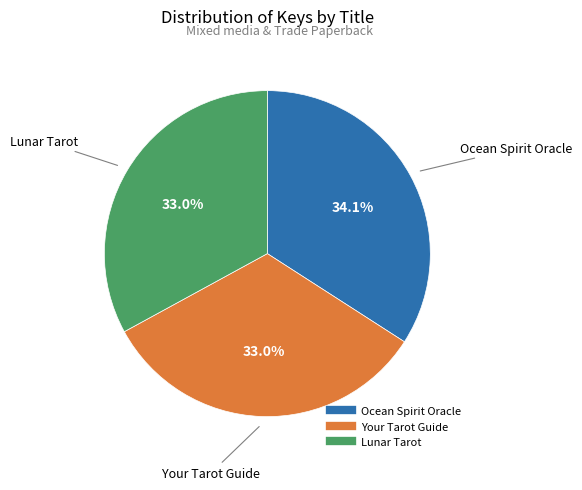

What portion of the pie excludes Lunar Tarot?

67.0%